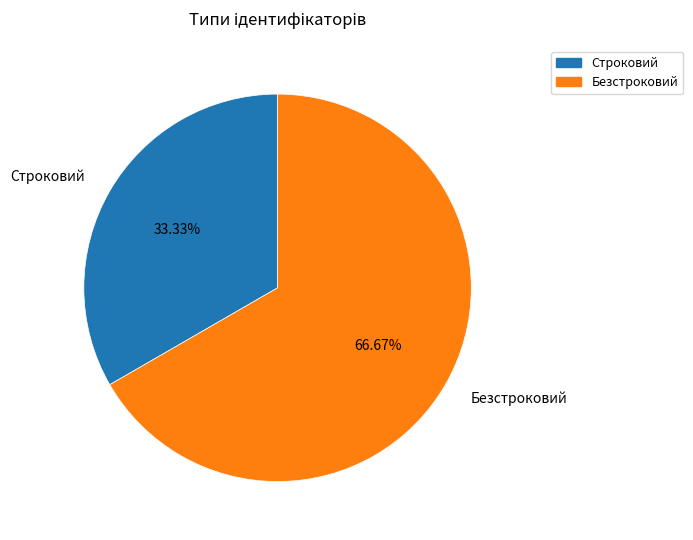

Which slice is the largest?

Безстроковий